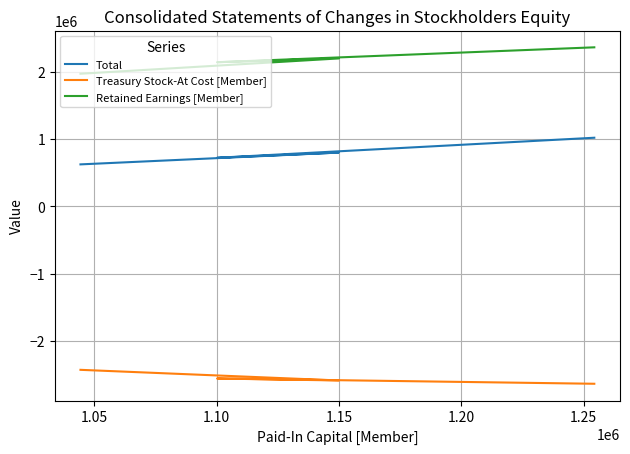

What is the difference between the maximum and minimum values in the Retained Earnings [Member] series?

392617